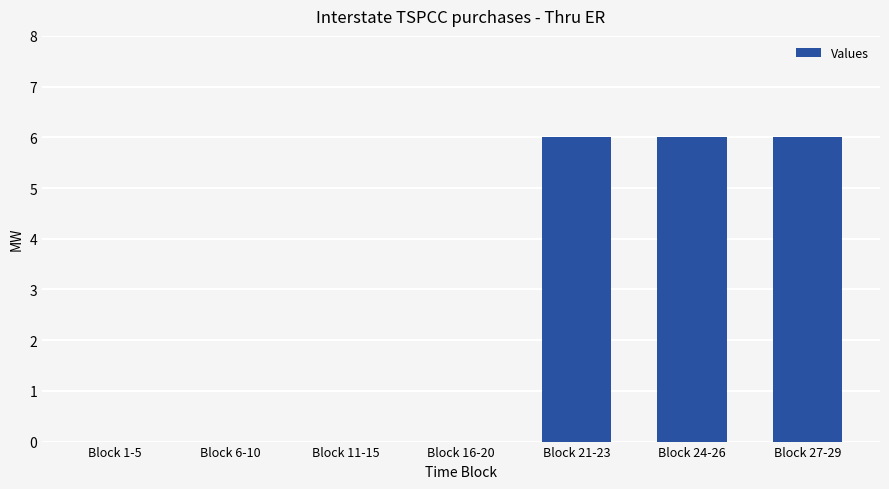

Are the bars horizontal?

No